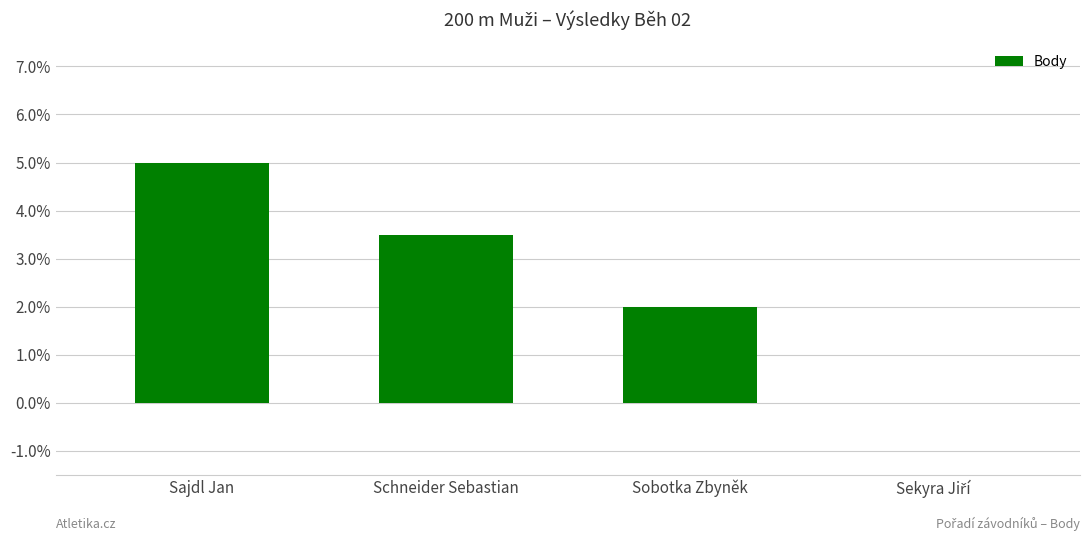

What value does the data have at Schneider Sebastian?

3.5